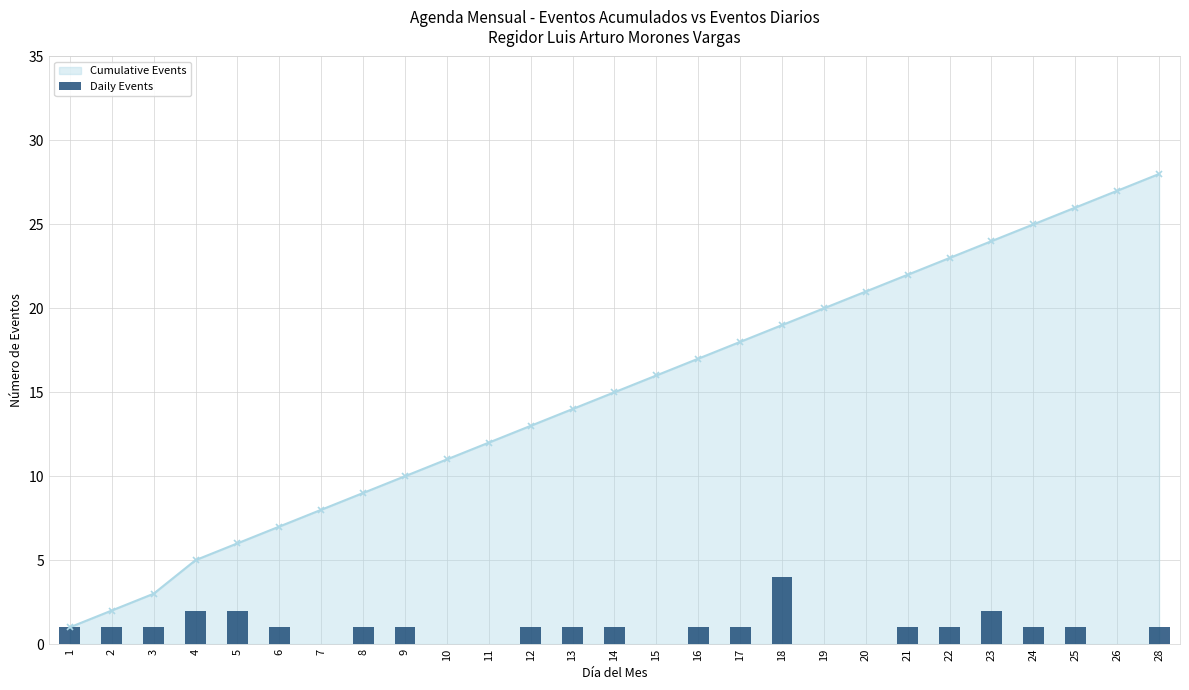

The chart shows a value of 0 at 20. True or false?

True